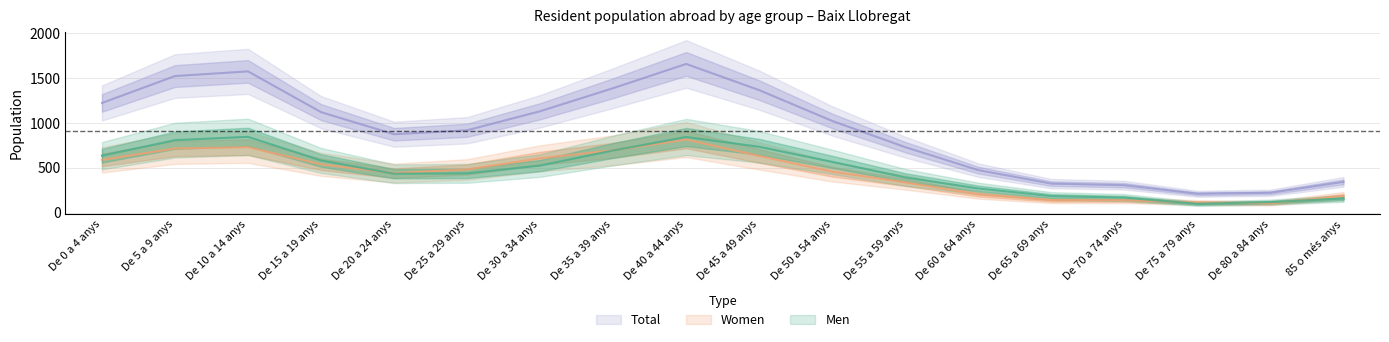

Reading right to left, list all the values displayed in this chart.

Men: 157	117	98	167	184	269	392	565	733	842	692	524	437	433	581	844	807	634
Women: 185	104	112	138	139	204	337	456	631	814	694	605	480	440	538	729	714	587
Total: 342	221	210	305	323	473	729	1021	1364	1656	1386	1129	917	873	1119	1573	1521	1221